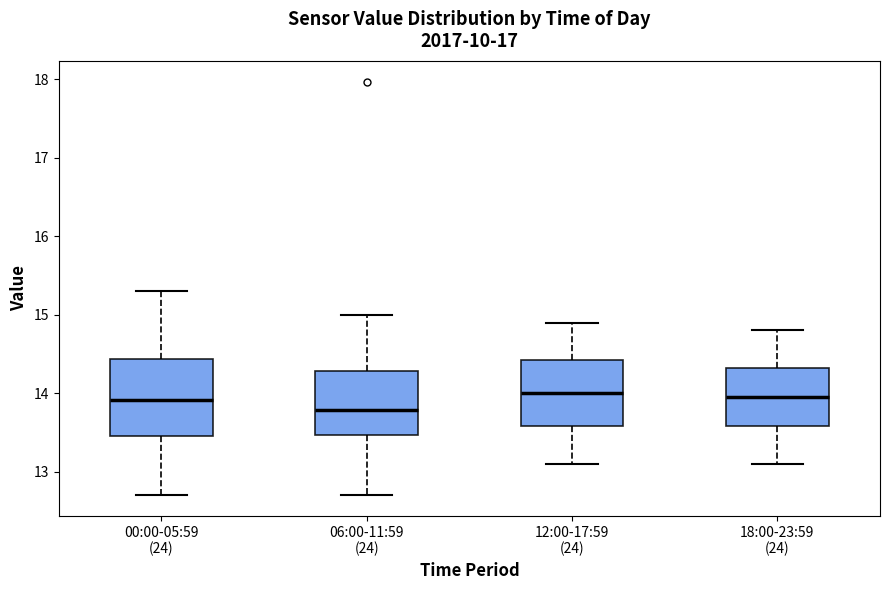

Which box's median line is the lowest?

06:00-11:59 (24)